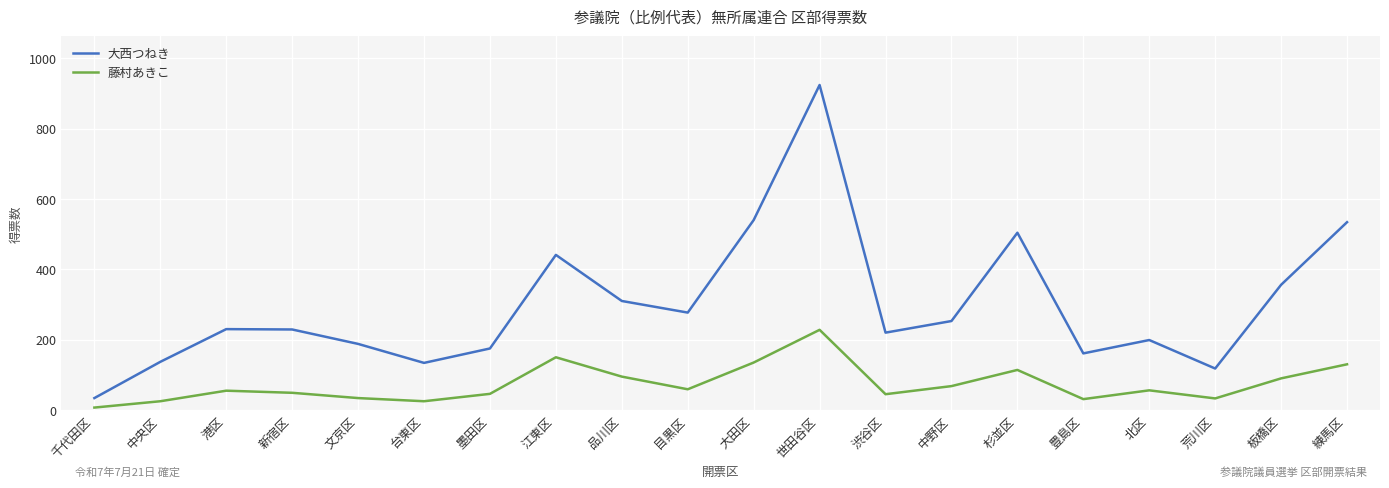

Which series has the widest spread of values?

大西つねき